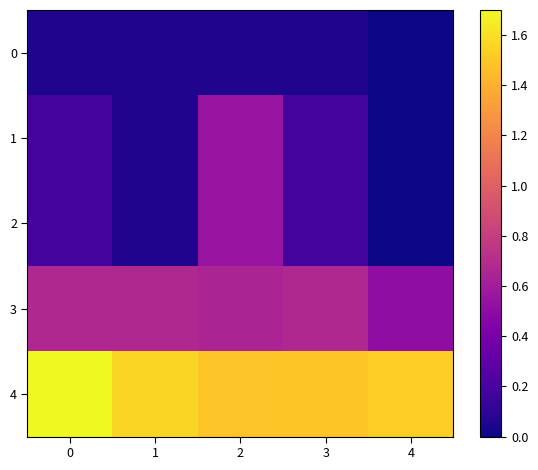

Between 0 and 2, which series saw the biggest shift?

1